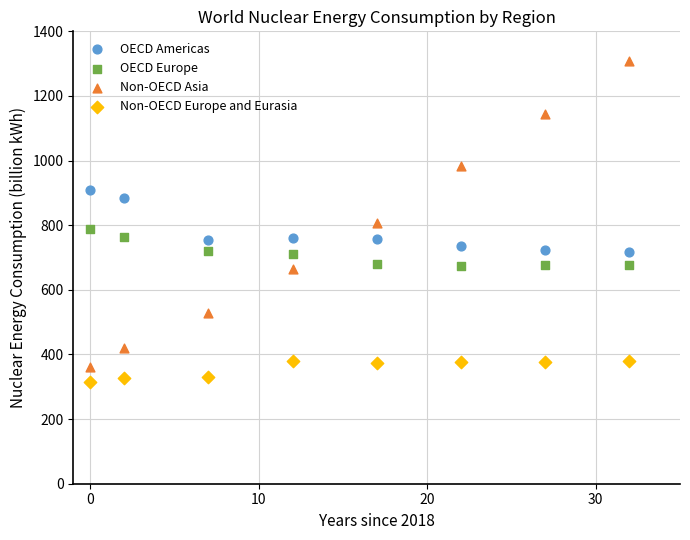

Which series has the largest Y range (max minus min)?

Non-OECD Asia